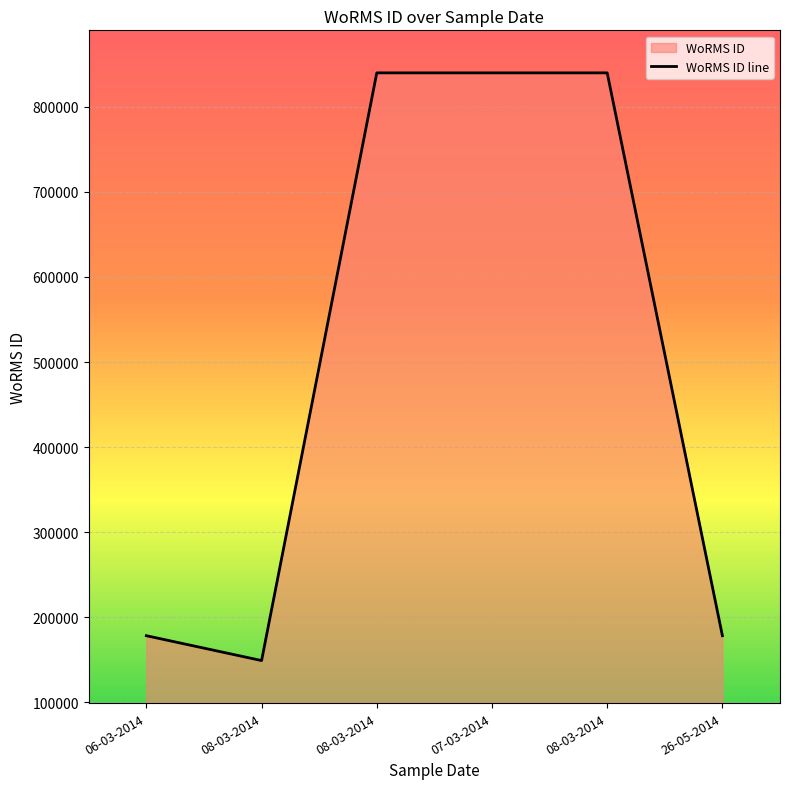

What is the average value?

504226